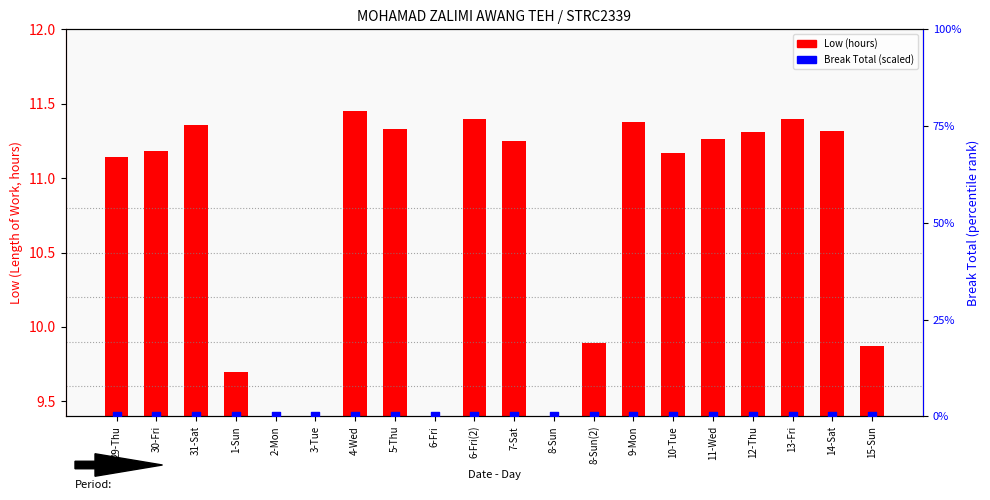

At how many categories does at least one series exceed 8?

16